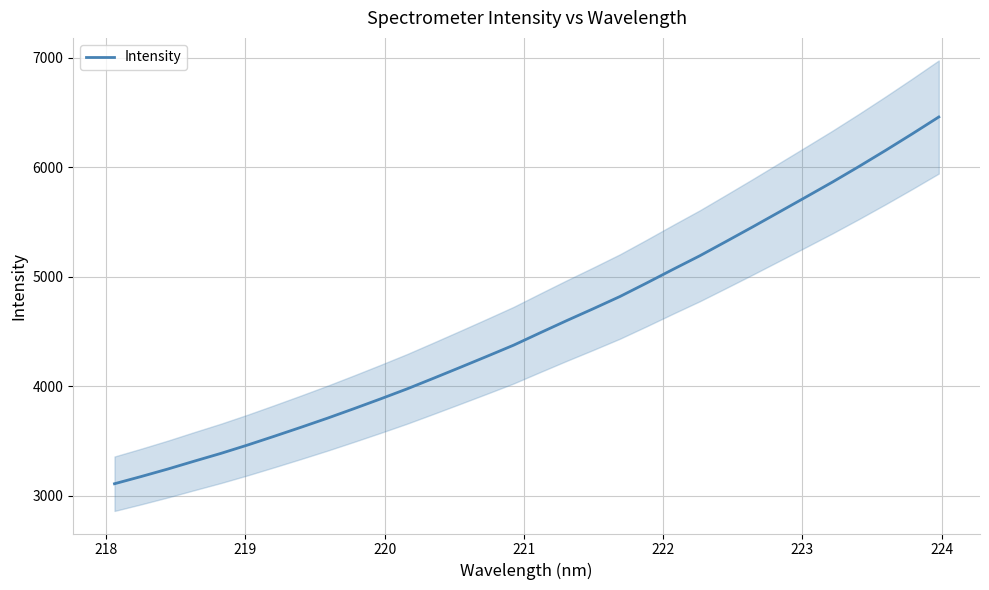

What is the minimum value for Intensity?

3109.8